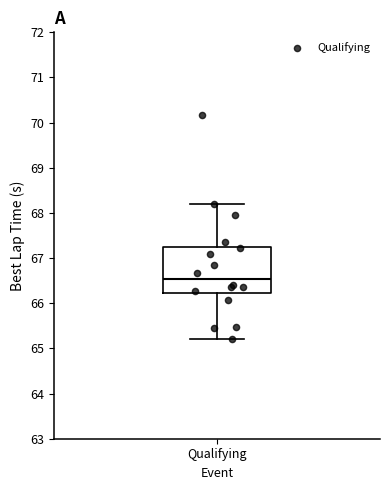

Transcribe this box plot: give where the median line is, the range the box spans, and where the two whiskers end, as read against the y-axis. The values are not printed on the chart, so give them approximately, as read against the axis.

median 66.5, box 66.2 to 67.2, whiskers 65.2 to 68.2